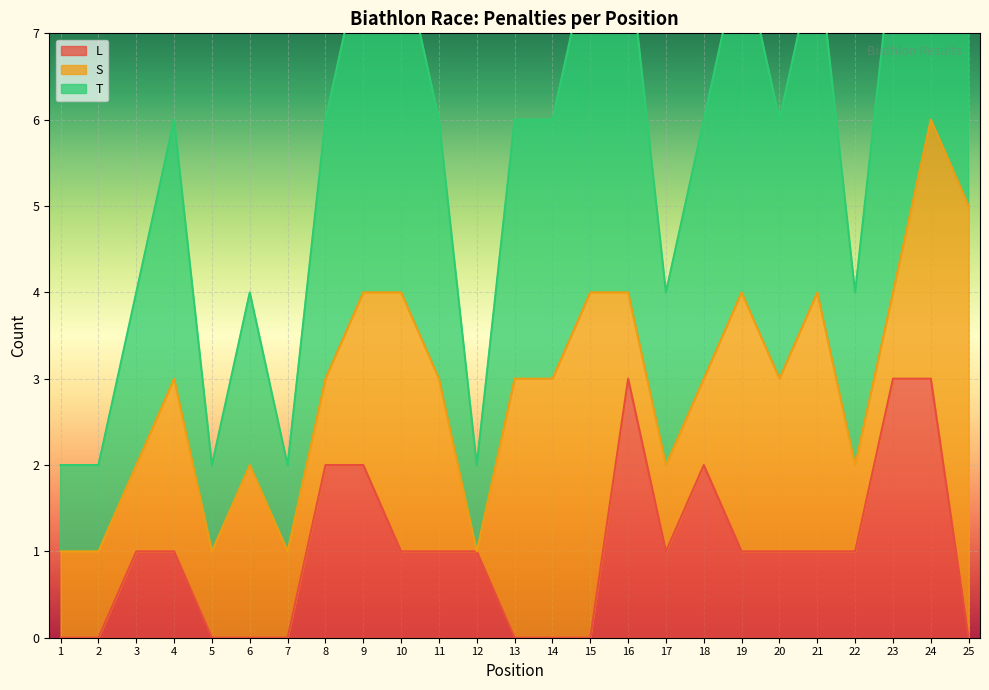

Is it true that L equals 1 at 16?

False